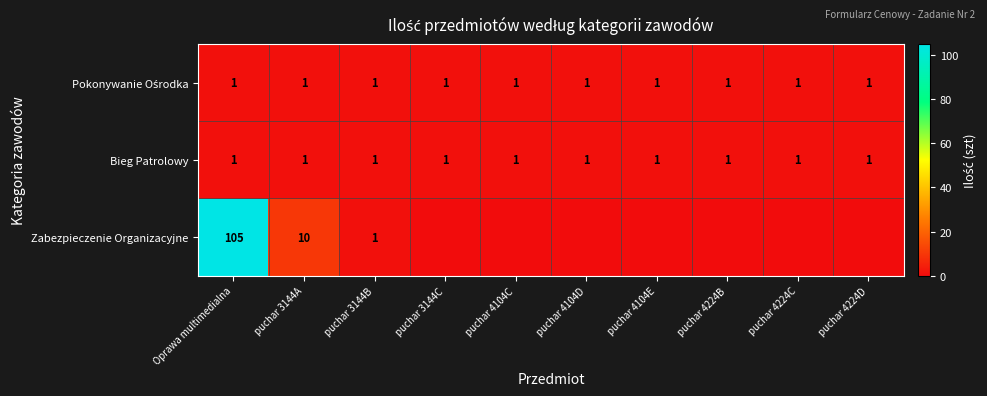

The value of Bieg Patrolowy at puchar 4104C is 1. True or false?

True